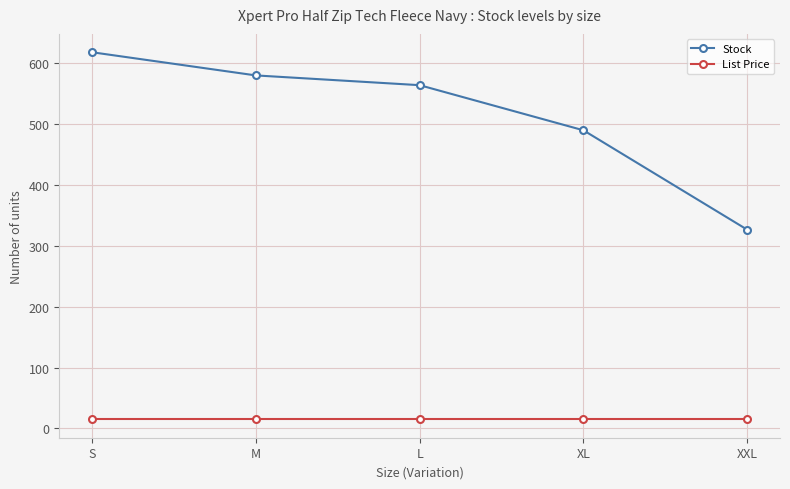

What is the label of the 5th point from the right?

S